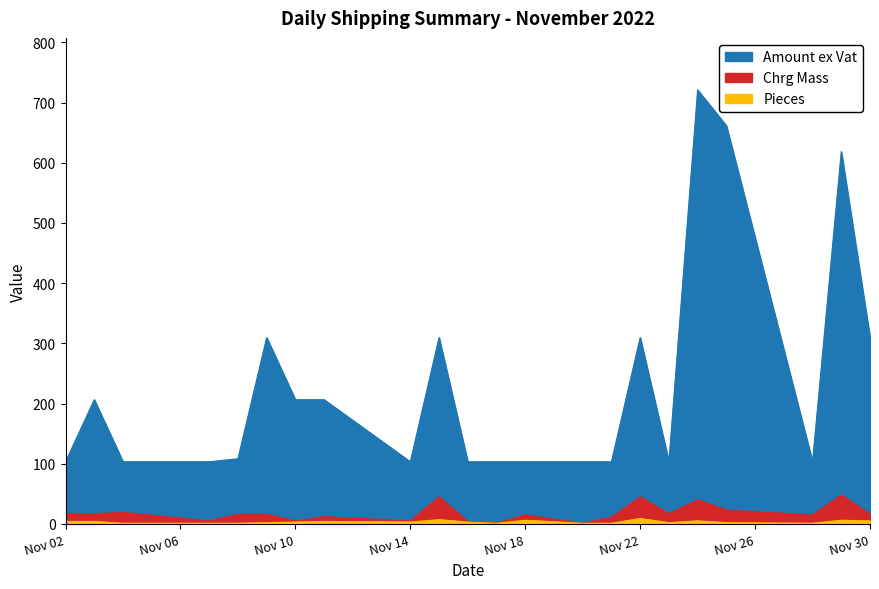

How many values in the Pieces series exceed 3?

9